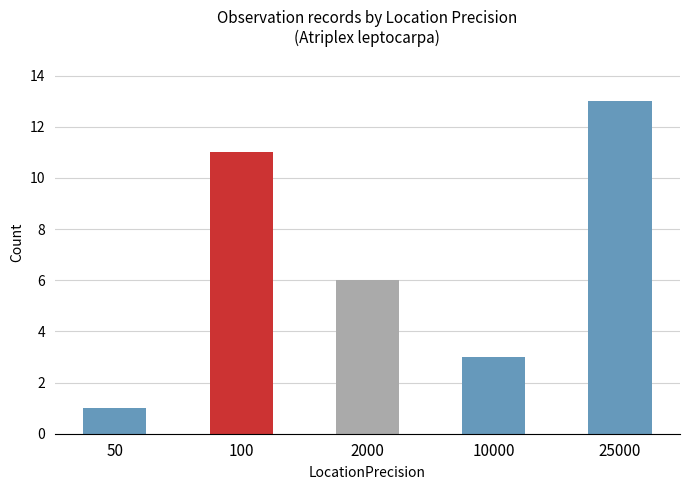

What is the change in value from 100 to 25000?

+2